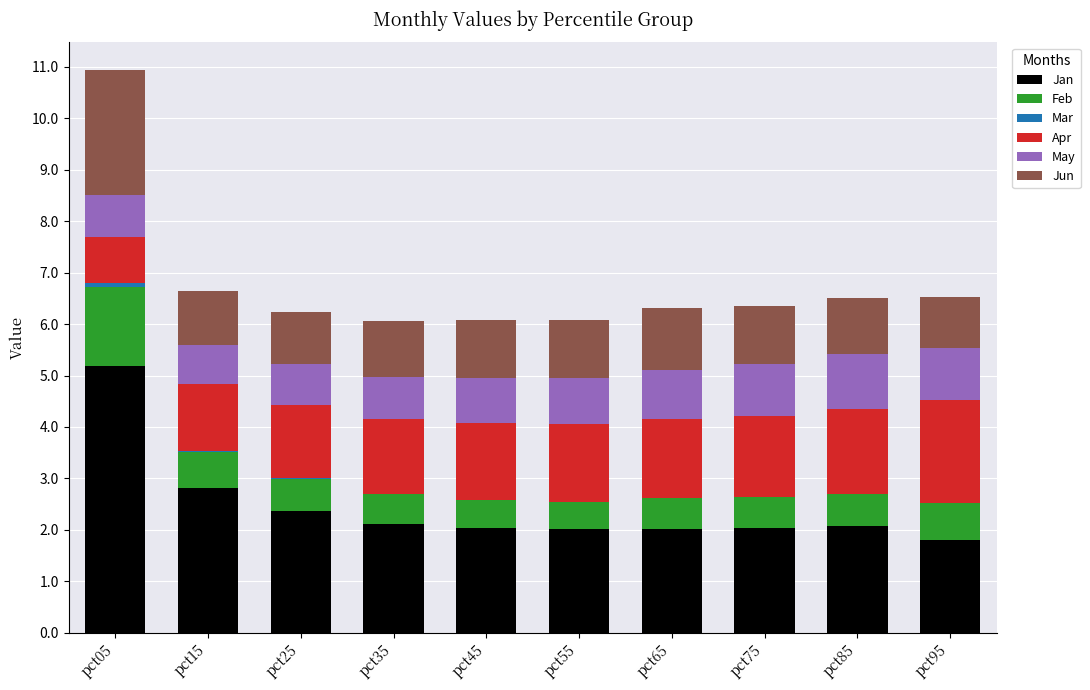

Where is Jan nearest to the value 3?

pct15